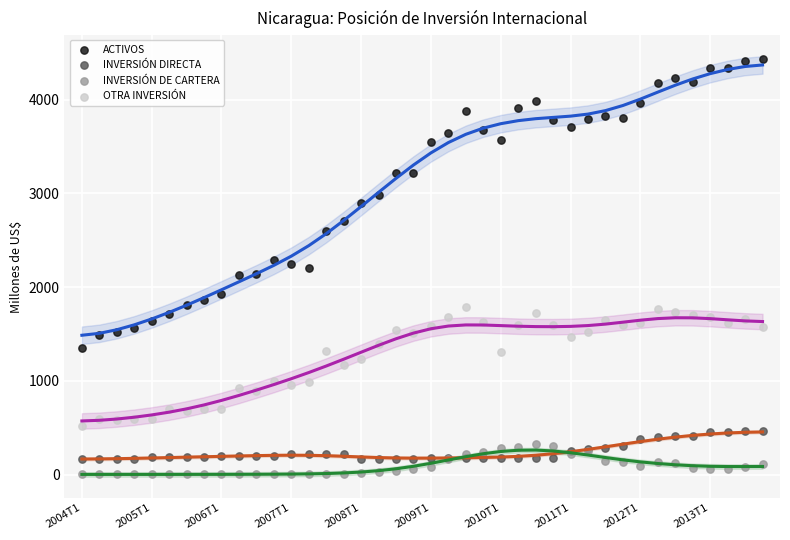

Which series has the largest Y range (max minus min)?

ACTIVOS